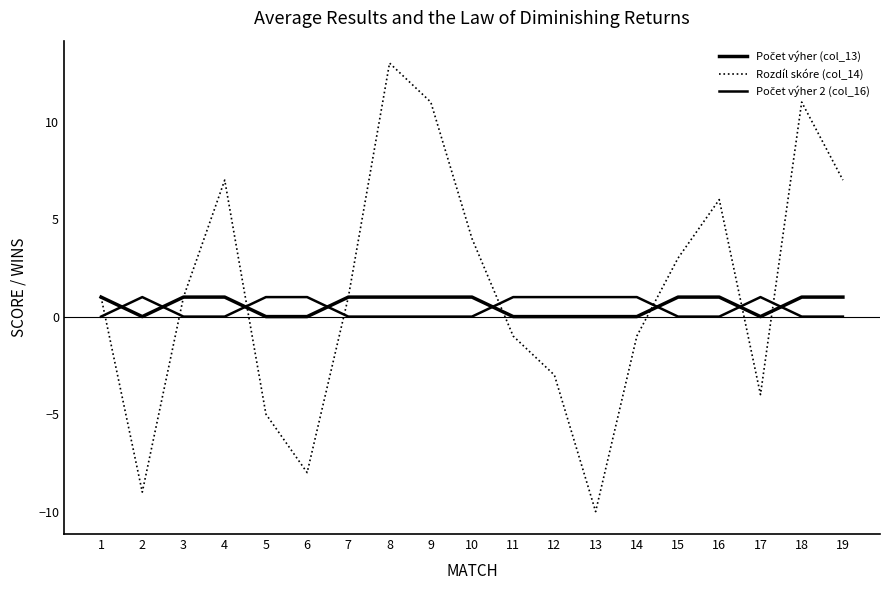

Reading right to left, list all the values displayed in this chart.

Počet výher (col_13): 19=1	18=1	17=0	16=1	15=1	14=0	13=0	12=0	11=0	10=1	9=1	8=1	7=1	6=0	5=0	4=1	3=1	2=0	1=1
Rozdíl skóre (col_14): 19=7	18=11	17=-4	16=6	15=3	14=-1	13=-10	12=-3	11=-1	10=4	9=11	8=13	7=1	6=-8	5=-5	4=7	3=1	2=-9	1=1
Počet výher 2 (col_16): 19=0	18=0	17=1	16=0	15=0	14=1	13=1	12=1	11=1	10=0	9=0	8=0	7=0	6=1	5=1	4=0	3=0	2=1	1=0